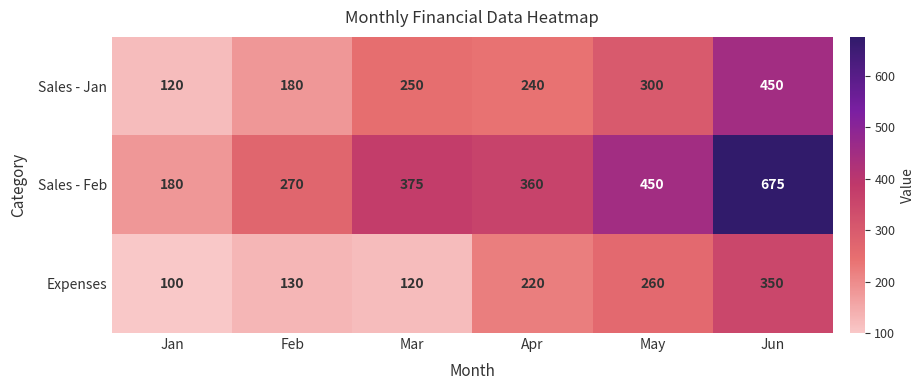

True or false: Expenses has a value of 153 at Apr.

False